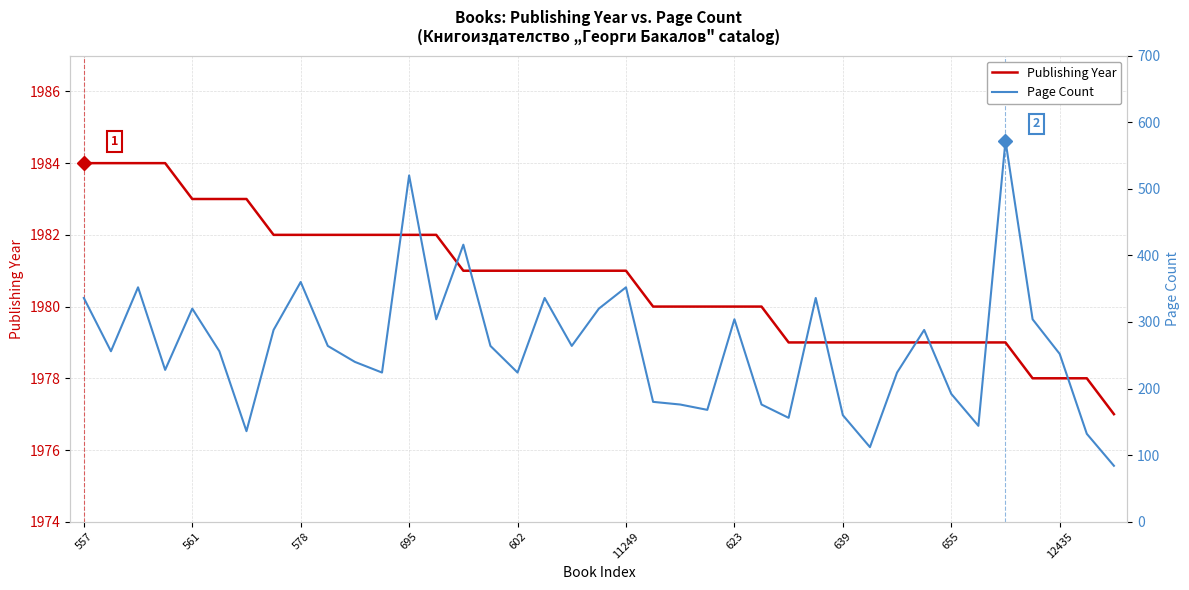

What are all the series names shown in the legend?

Publishing Year, Page Count